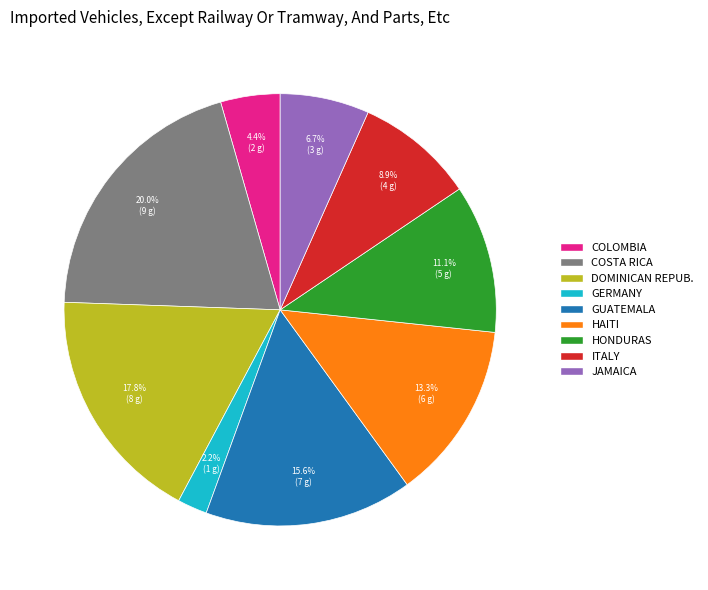

Is there any slice that represents more than half of the pie?

No